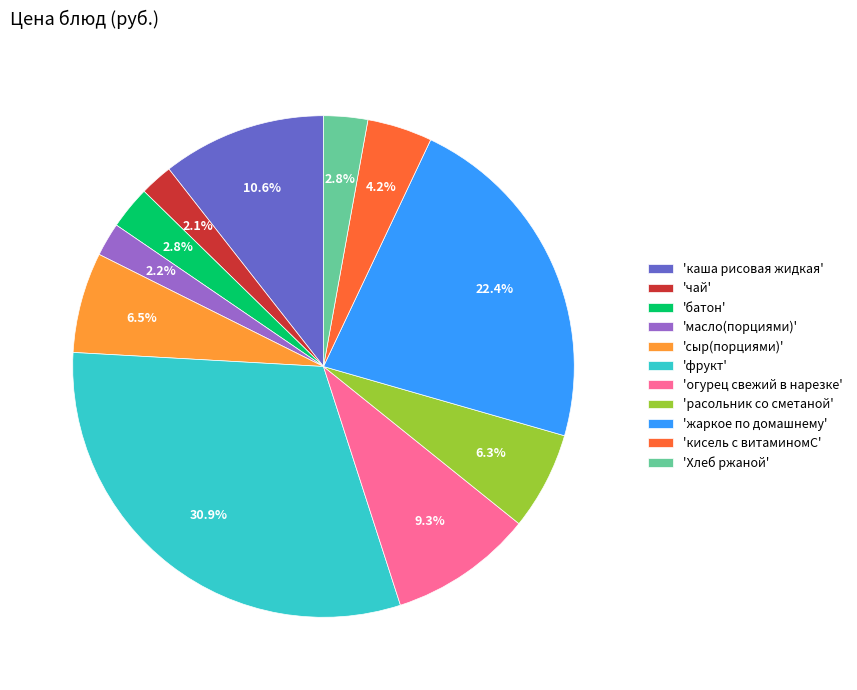

Is there a majority slice in this chart?

No